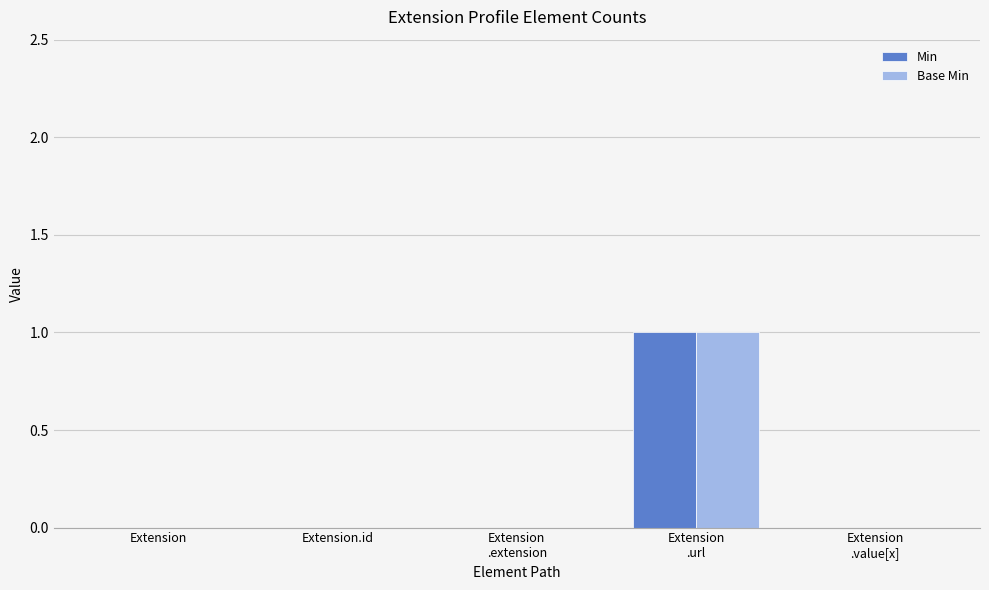

Is it true that Min equals -1 at Extension.id?

False